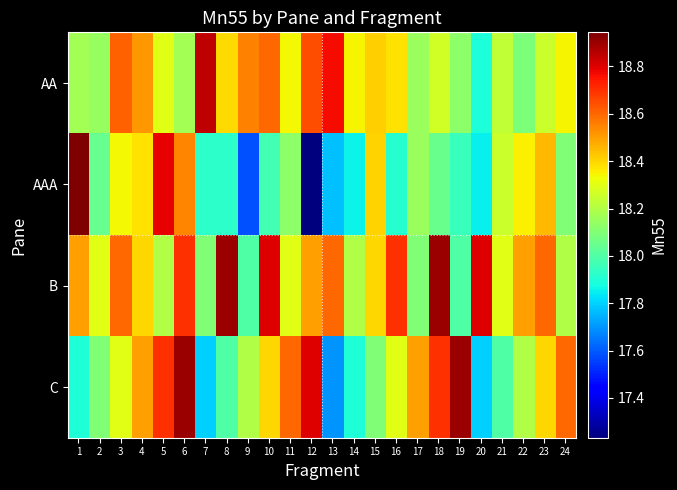

At how many categories does at least one series exceed 17?

24